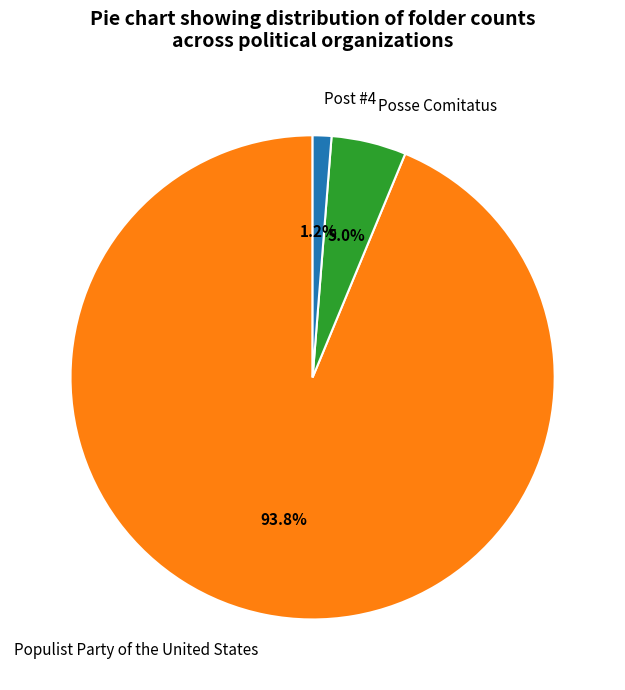

To the nearest percent, what percentage of the pie is Posse Comitatus?

5%